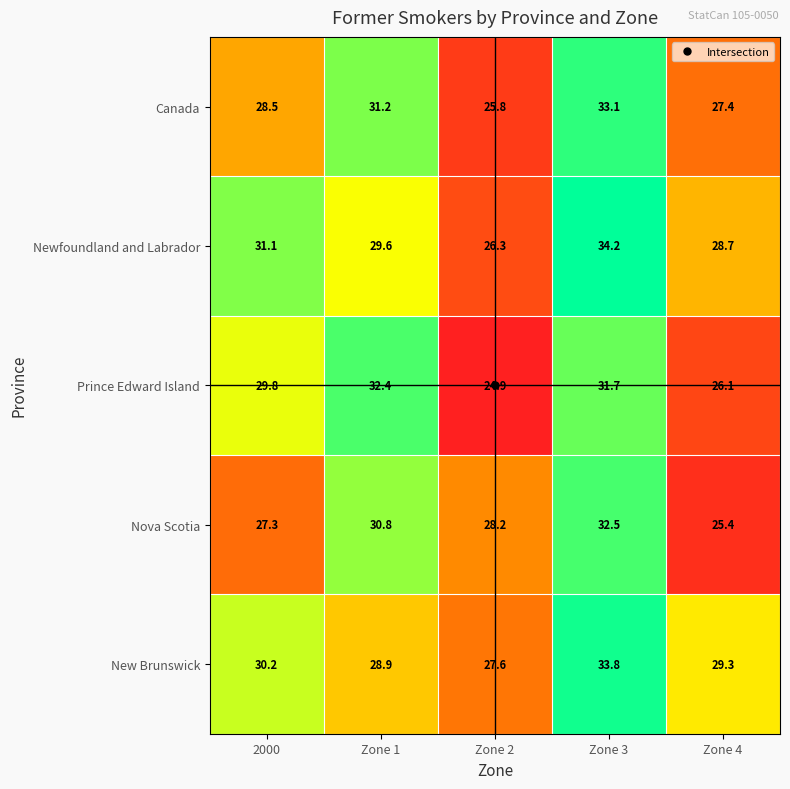

Rank the series at Zone 3 from highest to lowest value.

Newfoundland and Labrador, New Brunswick, Canada, Nova Scotia, Prince Edward Island